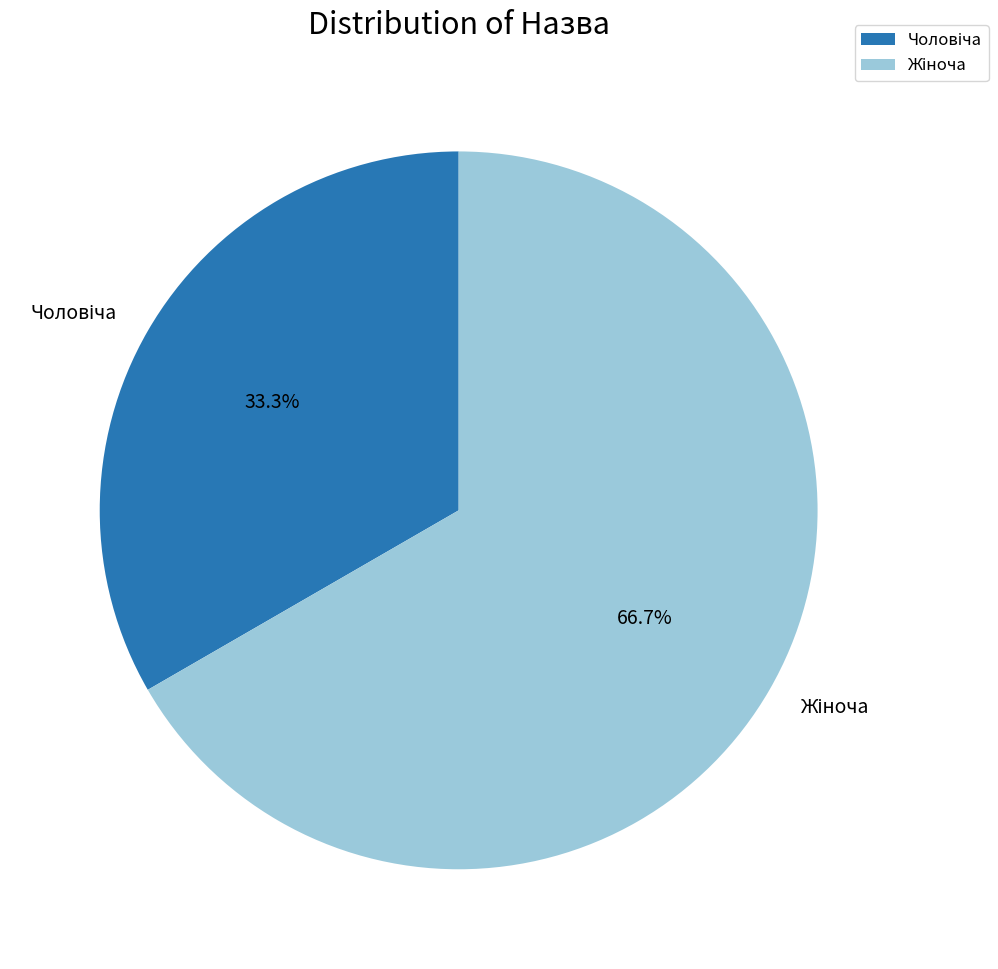

Does any single category account for the majority?

Yes